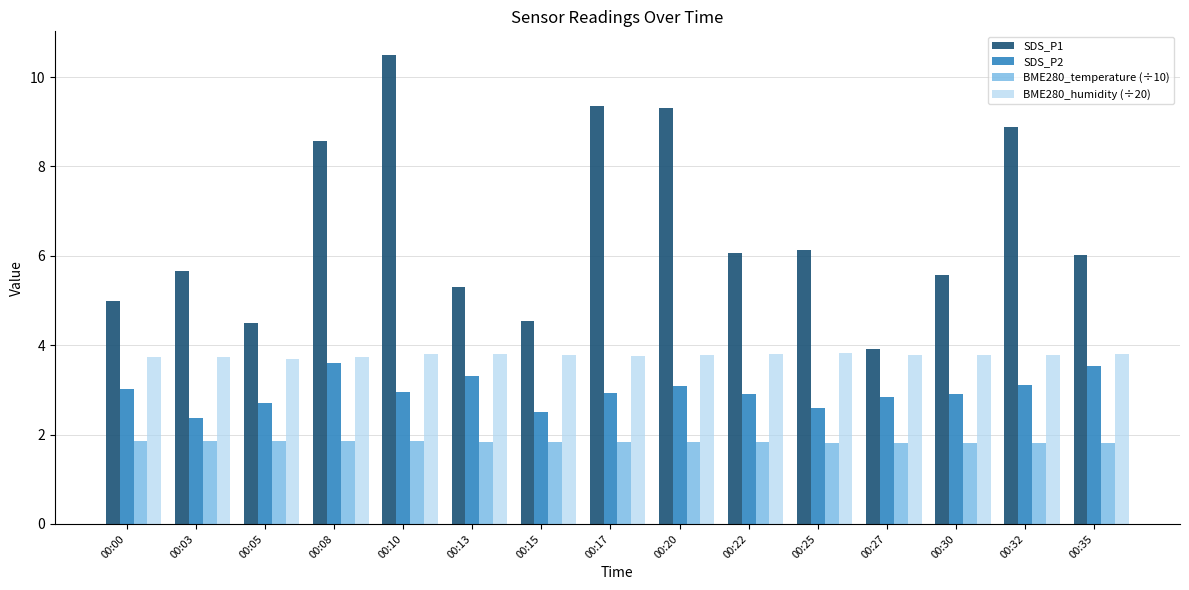

What is the minimum value for BME280_humidity (÷20)?

3.7